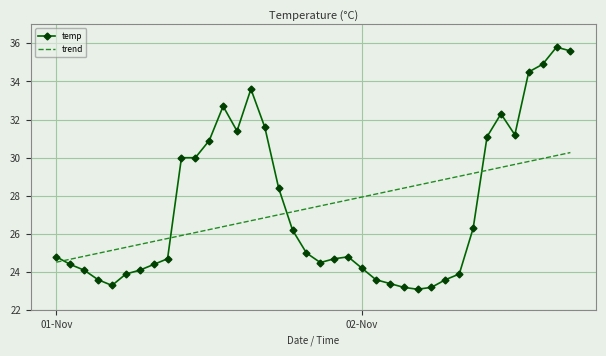

True or false: trend and temp cross at least once.

True